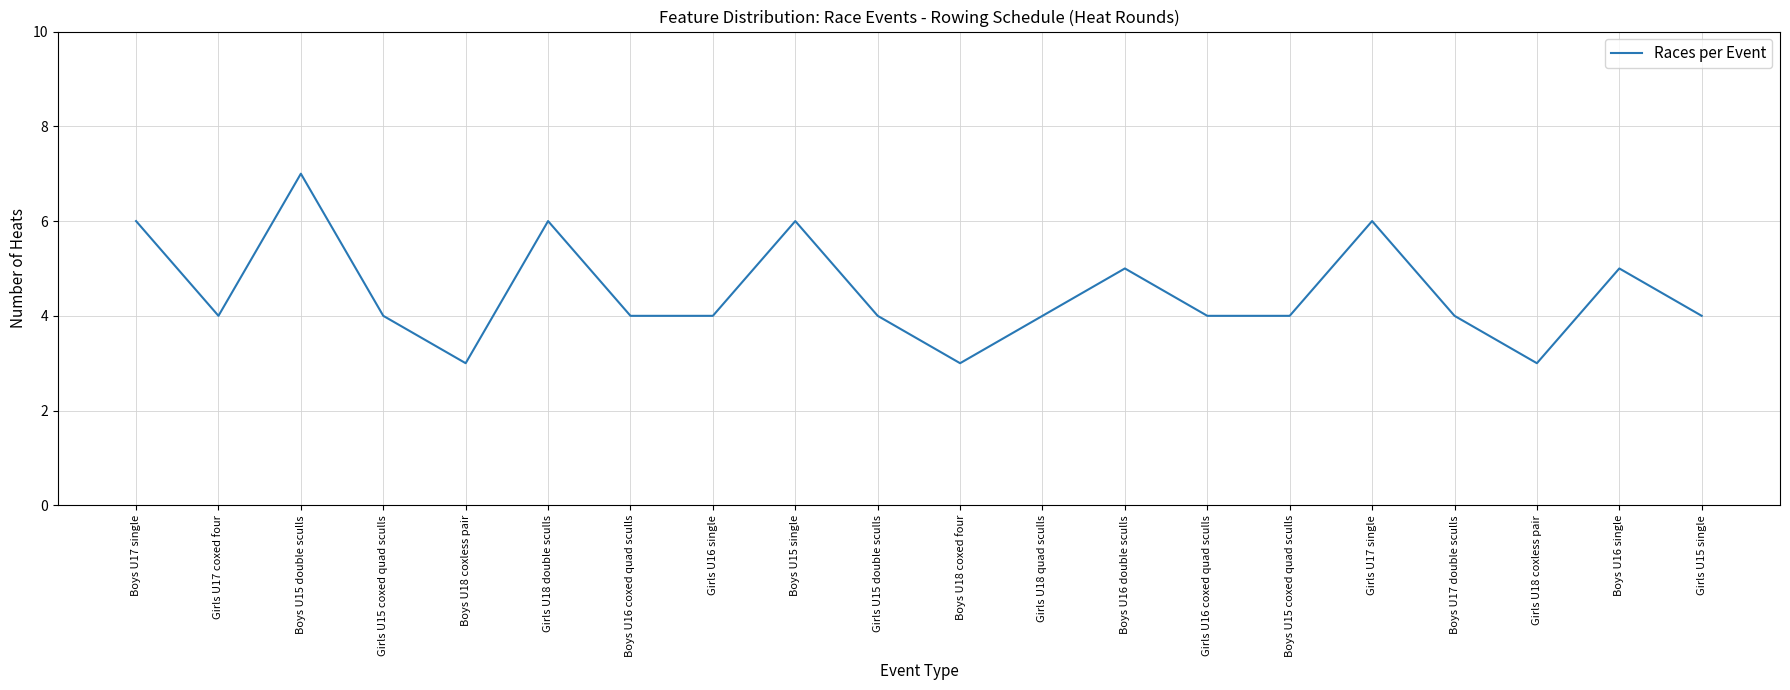

What is the difference between the values at Boys U18 coxless pair and Girls U17 single?

3